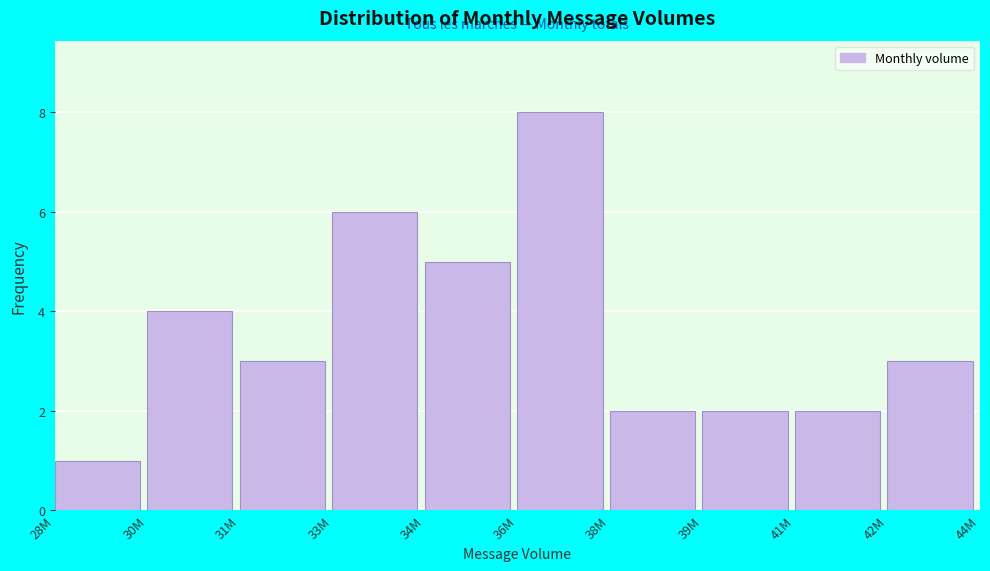

Reading right to left, transcribe all the data shown in this chart.

42M=3	41M=2	39M=2	38M=2	36M=8	34M=5	33M=6	31M=3	30M=4	28M=1